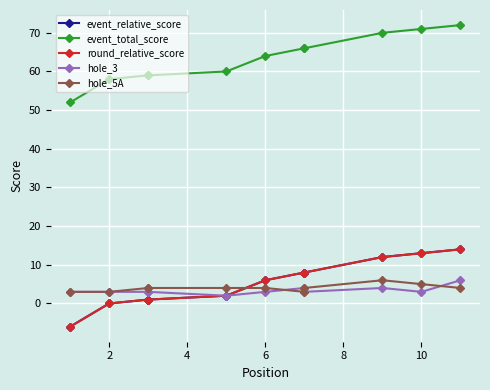

What is the smallest value displayed?

-6